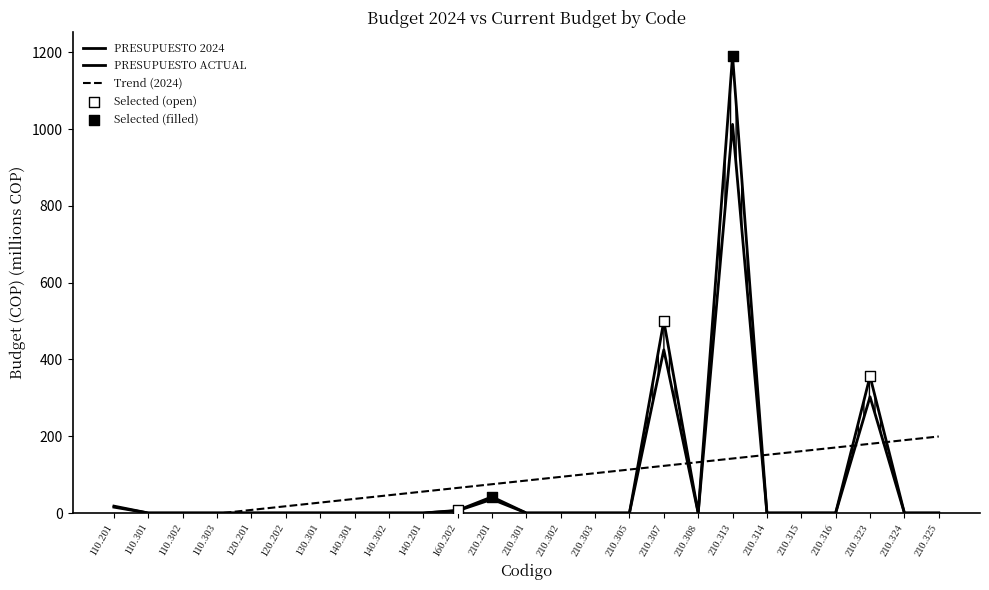

Which series reaches the minimum Y coordinate?

PRESUPUESTO 2024